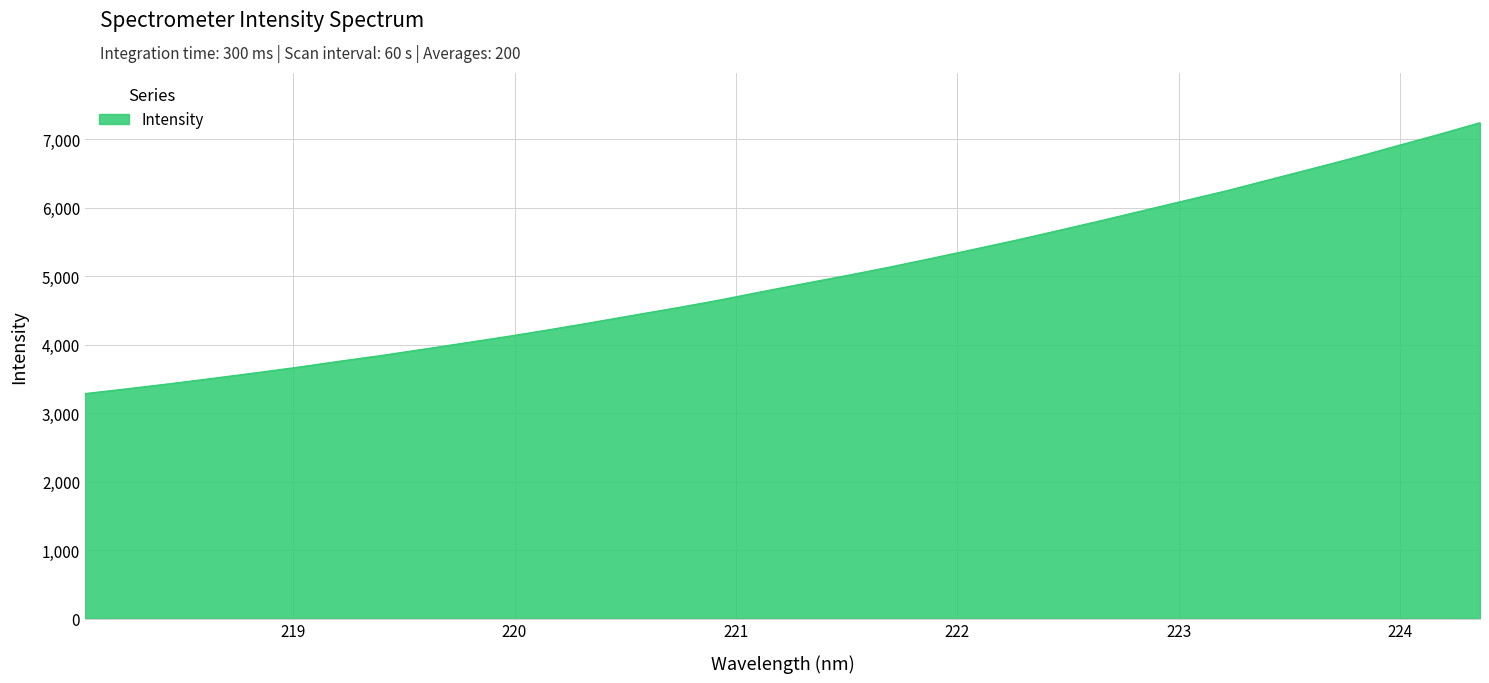

What is the difference between the maximum and minimum values?

3956.1